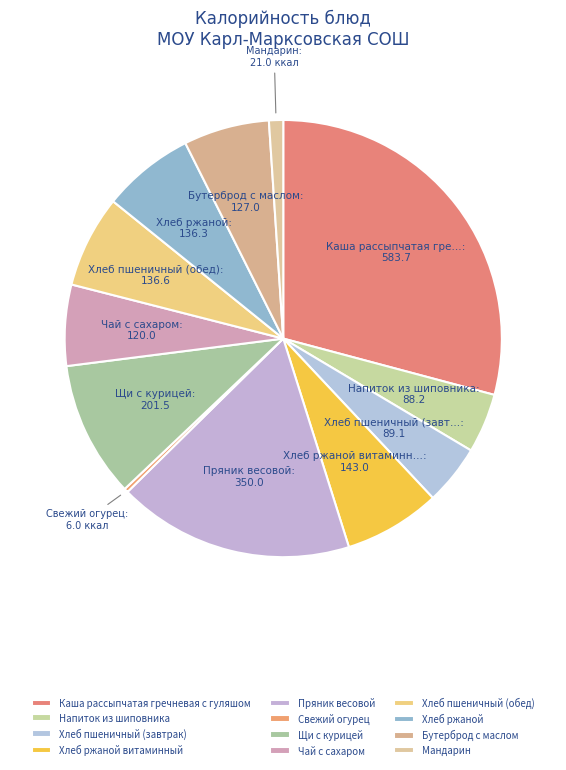

Which category has the biggest portion of the pie?

Каша рассыпчатая гречневая с гуляшом